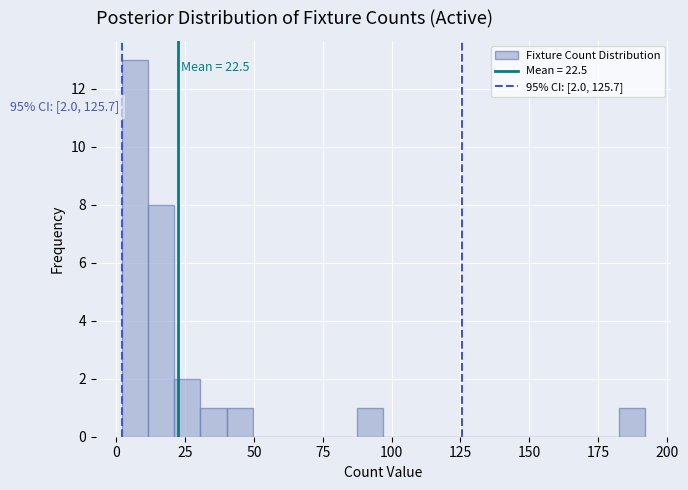

Read against the x-axis, roughly where is the centre of the tallest bar?

5